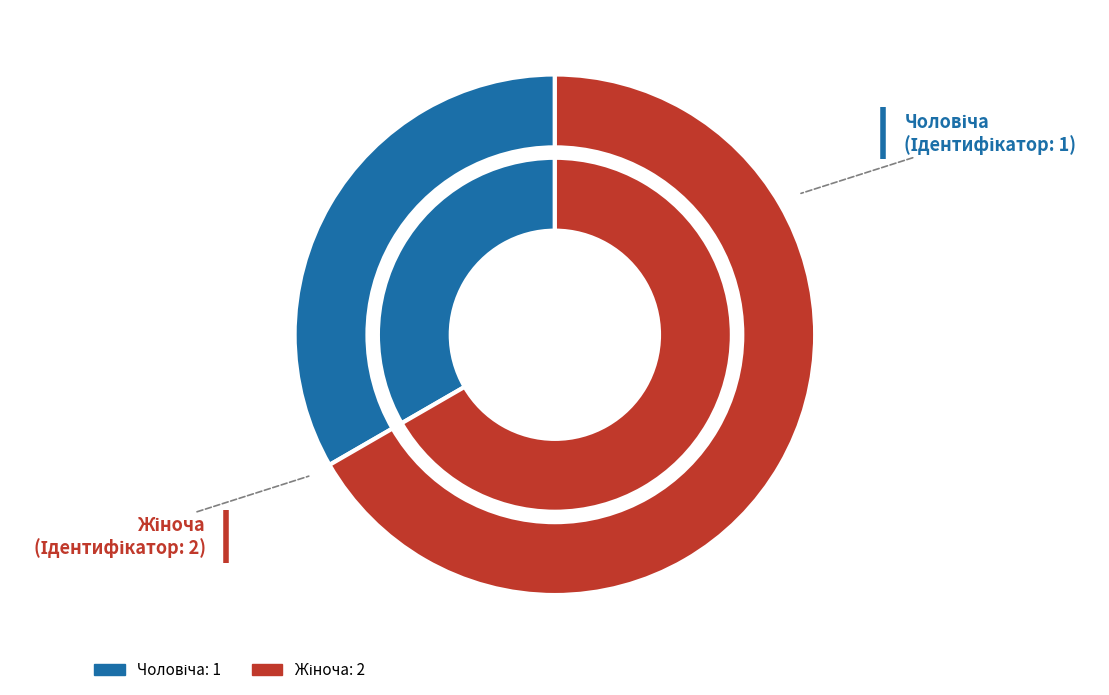

What is the ratio of the value at Чоловіча to the value at Жіноча?

0.5